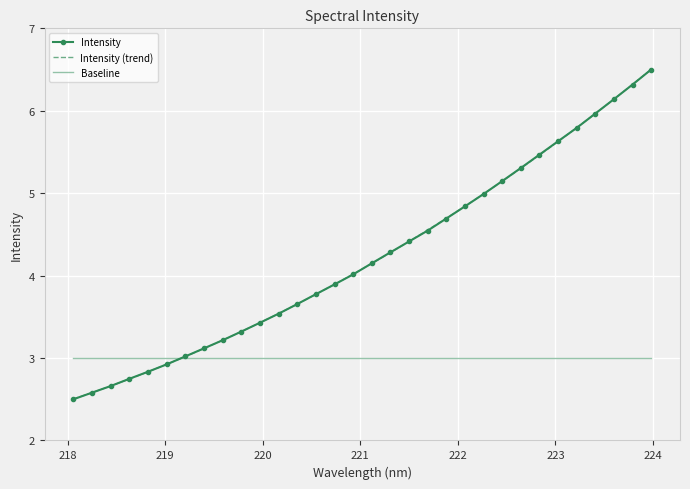

How many categories are shown in the chart?

32